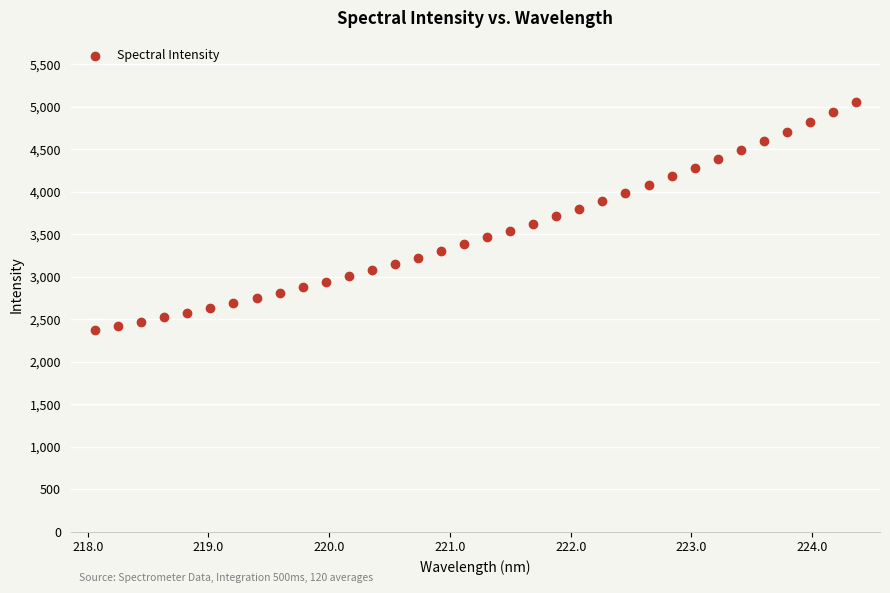

What is the range of Y values (max minus min)?

2685.9